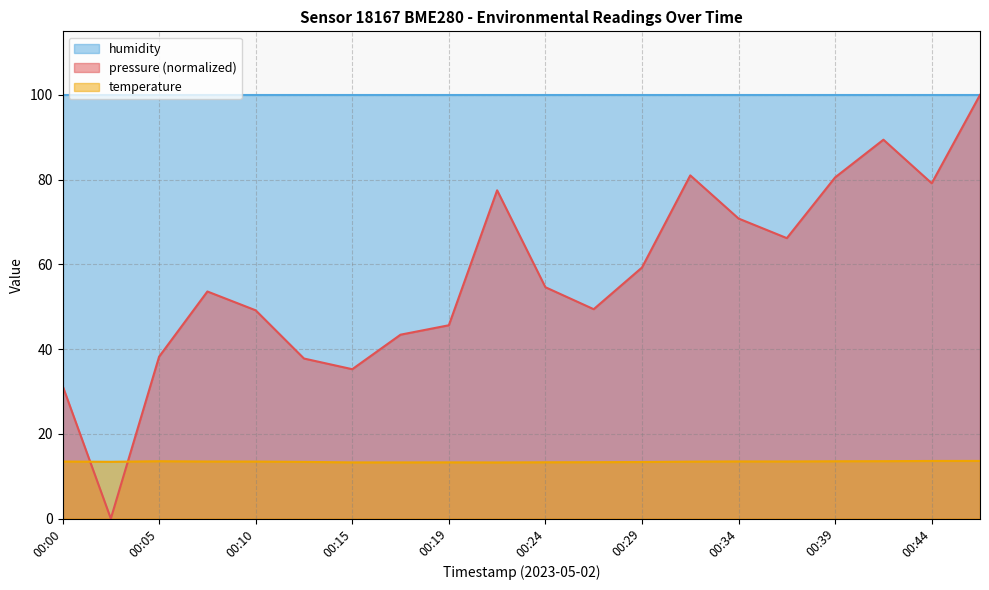

Which series has the largest total across all categories?

humidity